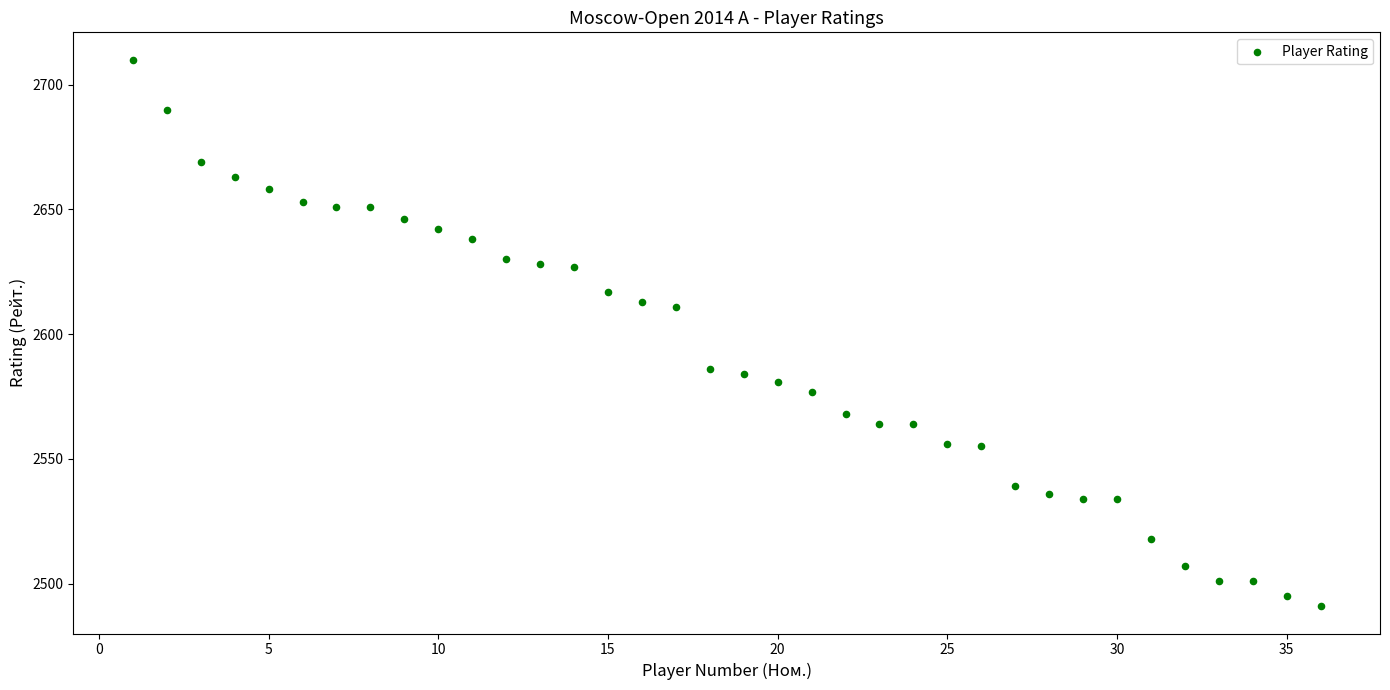

What is the range of X values (max minus min)?

35